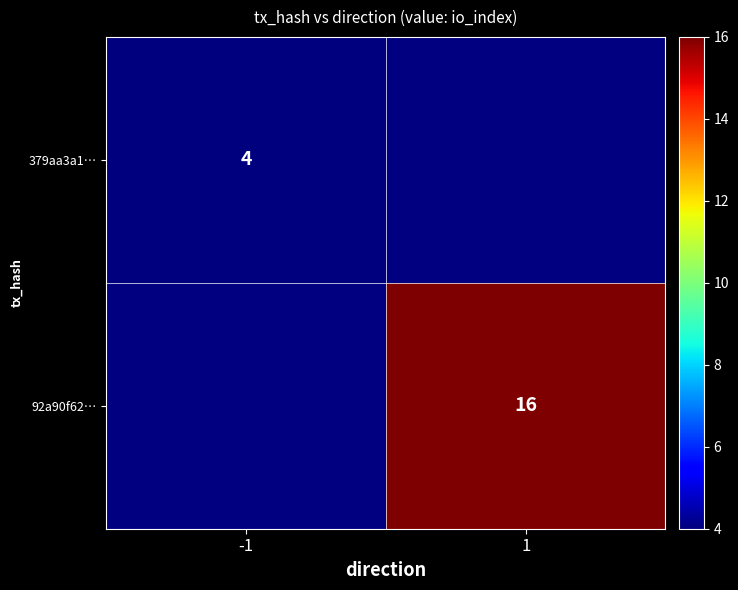

How many series are shown in this chart?

2